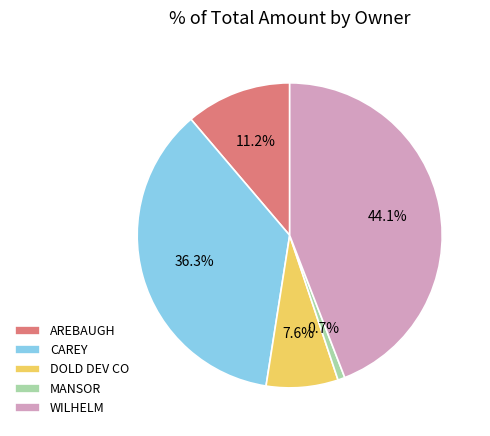

Between AREBAUGH and WILHELM, which is larger?

WILHELM